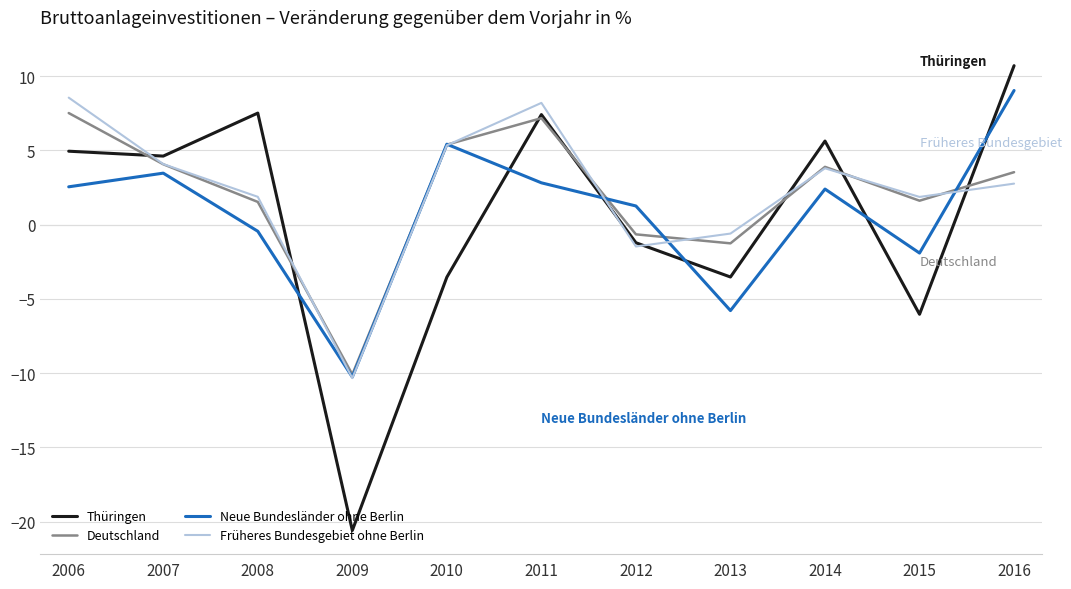

What are all the series names shown in the legend?

Thüringen, Deutschland, Neue Bundesländer ohne Berlin, Früheres Bundesgebiet ohne Berlin